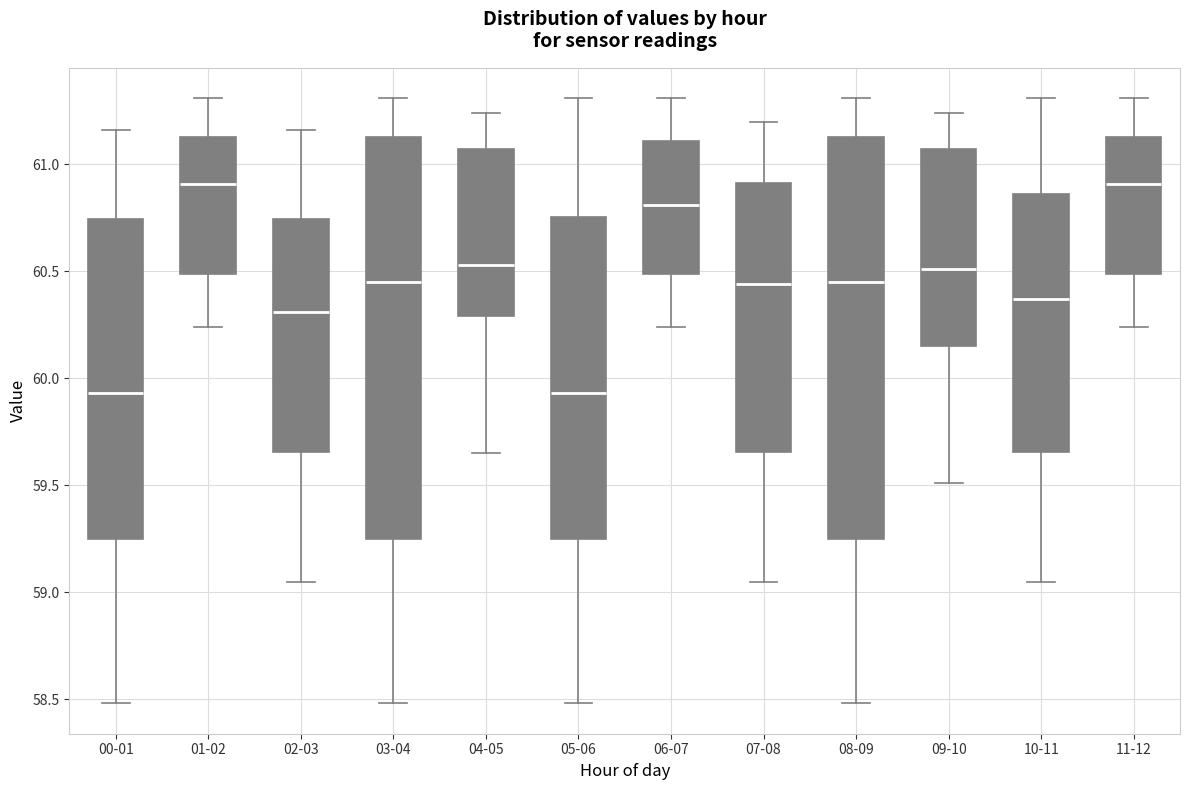

Reading left to right, transcribe this box plot: for each box, give where its median line is, the range the box spans, and where its two whiskers end, as read against the y-axis. The values are not printed on the chart, so give them approximately, as read against the axis.

00-01: median 59.95, box 59.25 to 60.75, whiskers 58.50 to 61.15
01-02: median 60.90, box 60.50 to 61.15, whiskers 60.25 to 61.30
02-03: median 60.30, box 59.65 to 60.75, whiskers 59.05 to 61.15
03-04: median 60.45, box 59.25 to 61.15, whiskers 58.50 to 61.30
04-05: median 60.55, box 60.30 to 61.05, whiskers 59.65 to 61.25
05-06: median 59.95, box 59.25 to 60.75, whiskers 58.50 to 61.30
06-07: median 60.80, box 60.50 to 61.10, whiskers 60.25 to 61.30
07-08: median 60.45, box 59.65 to 60.90, whiskers 59.05 to 61.20
08-09: median 60.45, box 59.25 to 61.15, whiskers 58.50 to 61.30
09-10: median 60.50, box 60.15 to 61.05, whiskers 59.50 to 61.25
10-11: median 60.35, box 59.65 to 60.85, whiskers 59.05 to 61.30
11-12: median 60.90, box 60.50 to 61.15, whiskers 60.25 to 61.30